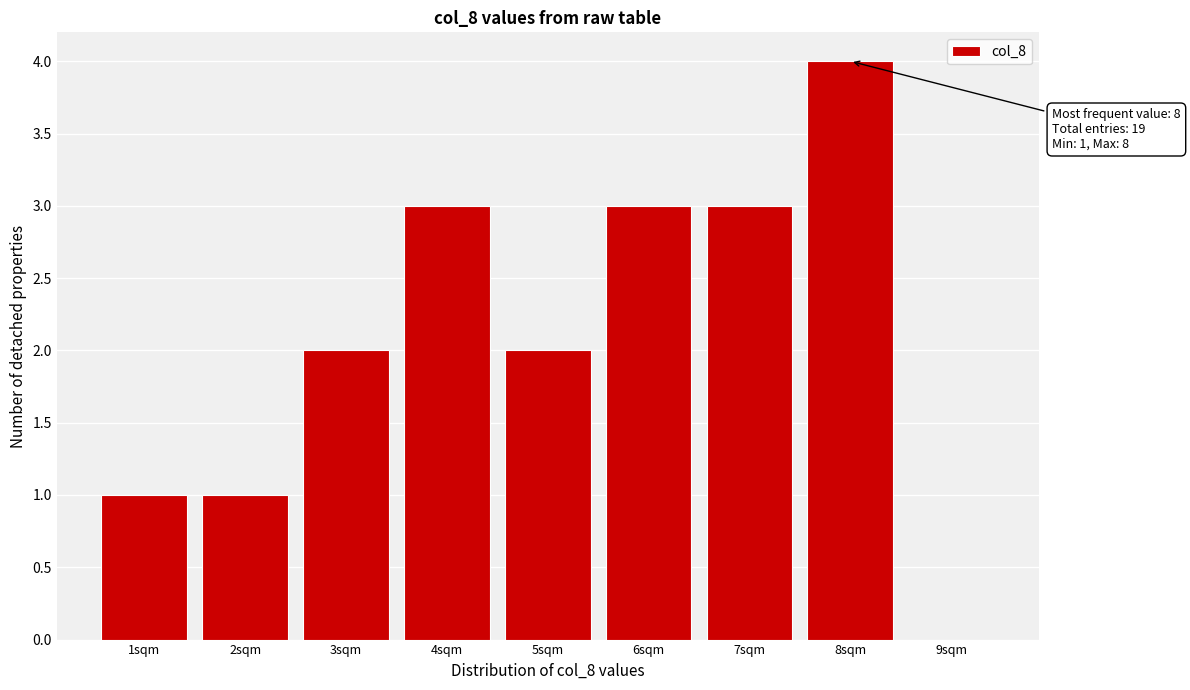

Which range on the x-axis has the tallest bar?

7.5 to 8.5